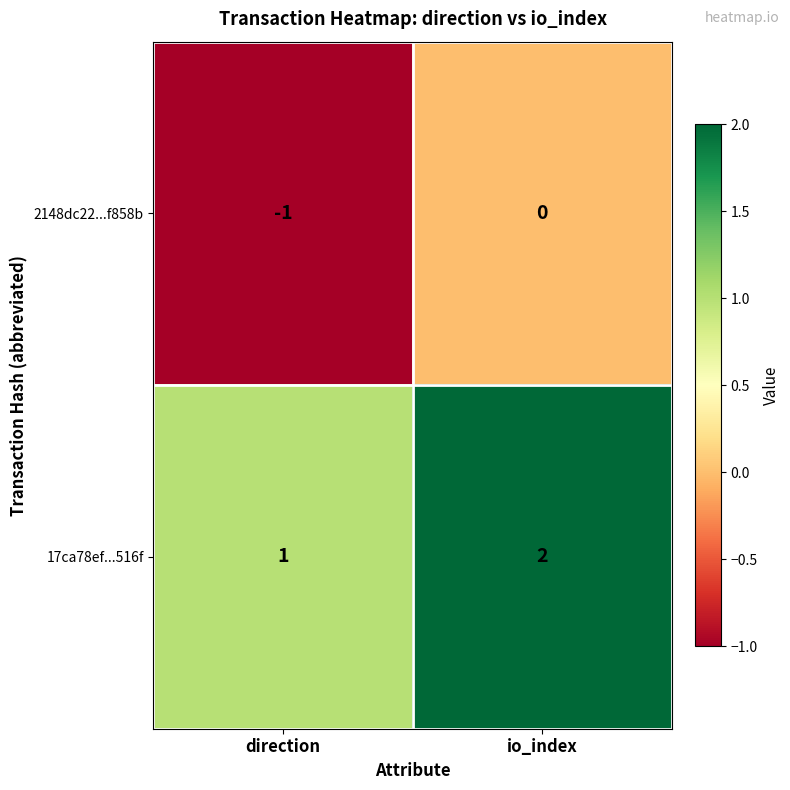

Rank the series by their maximum value, from highest to lowest.

17ca78ef...516f, 2148dc22...f858b